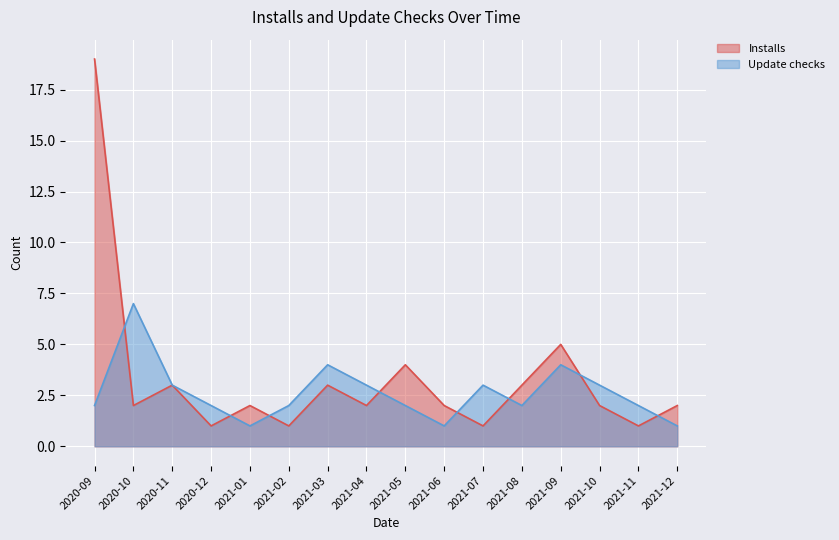

How many lines are shown in the chart?

2